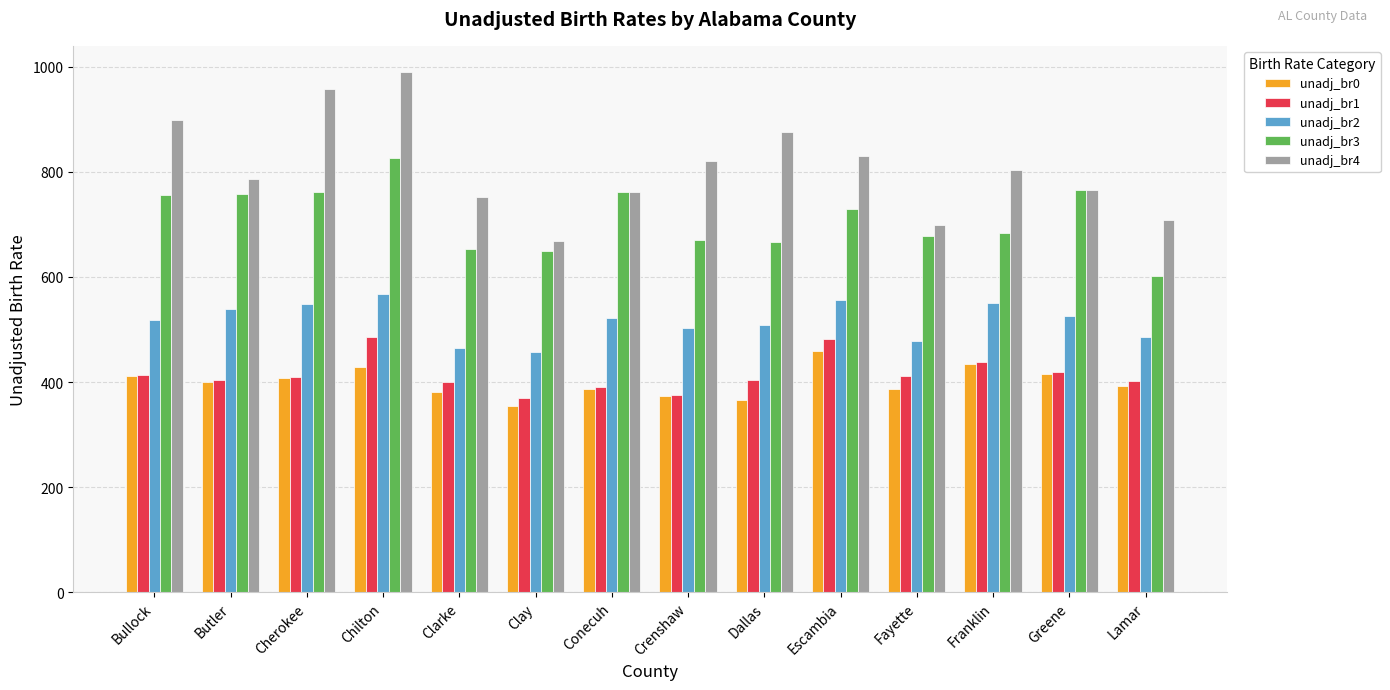

What is the total value across all series at Clay?

2500